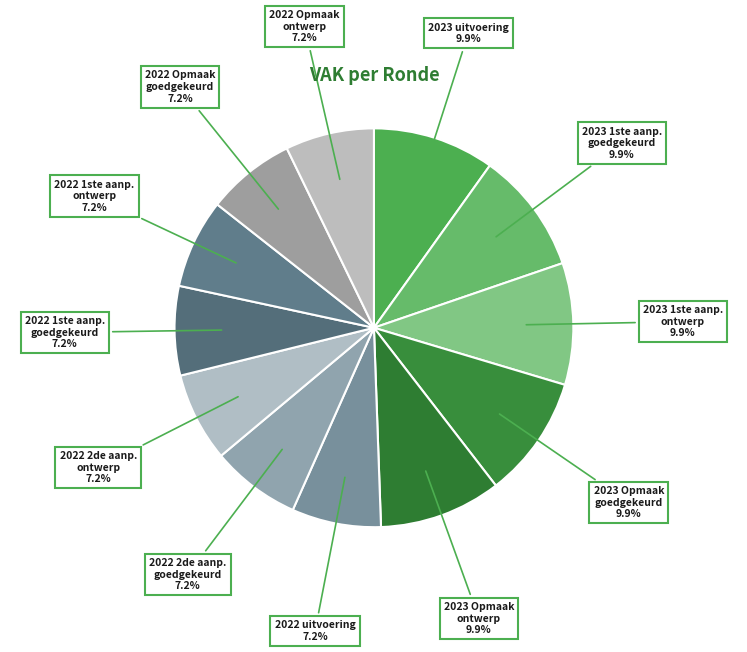

How many slices are in this pie chart?

12